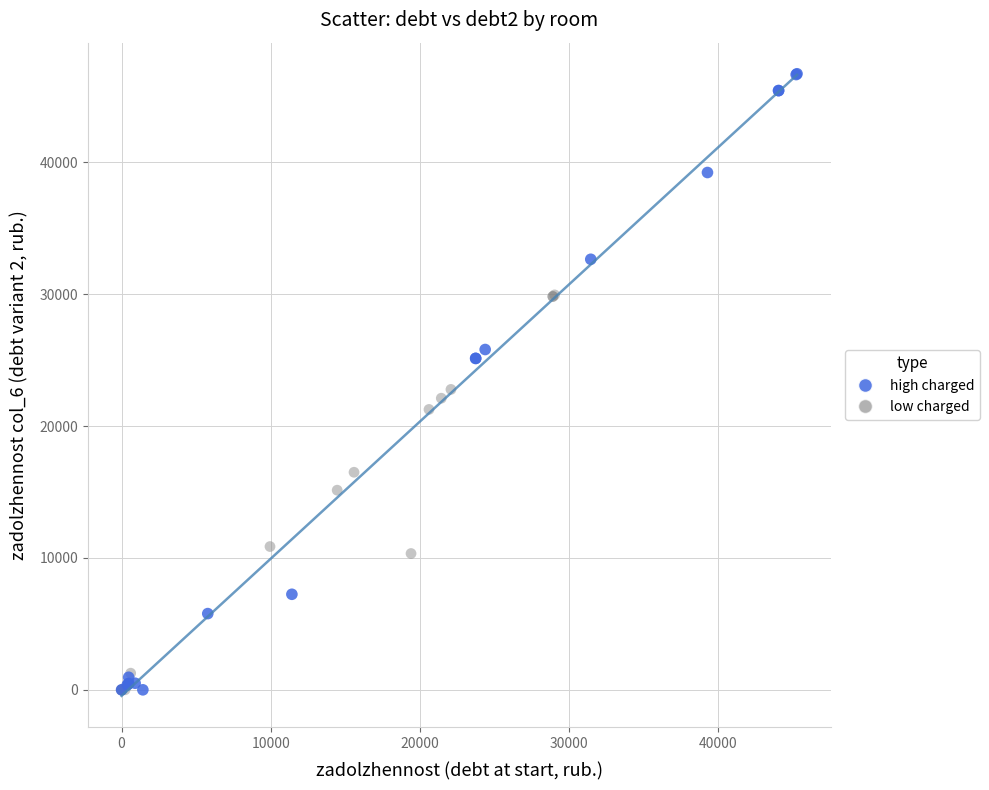

What are all the series names shown in the legend?

high charged, low charged